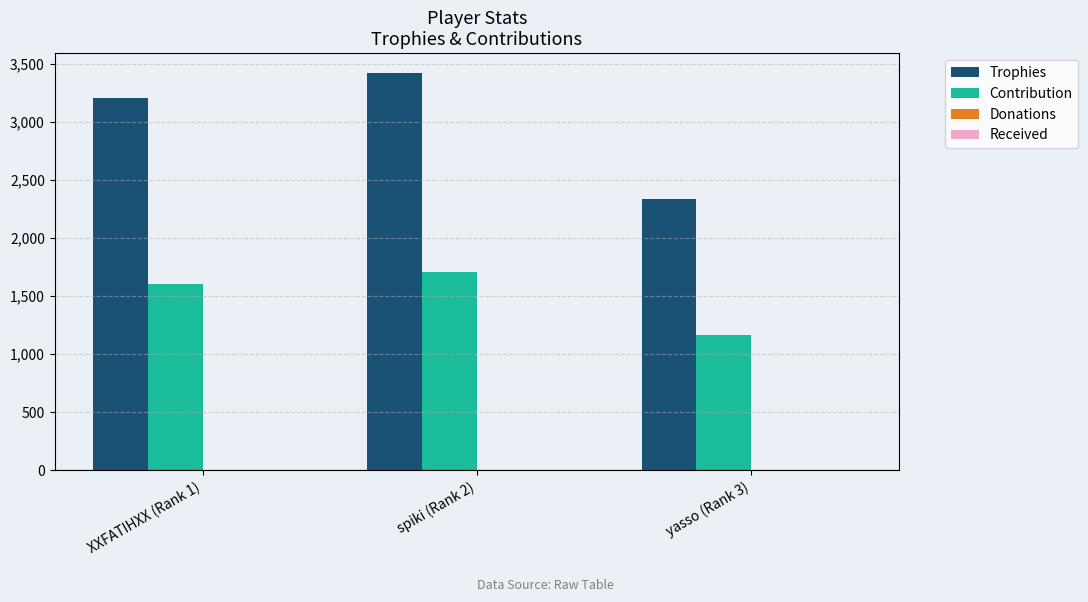

Reading left to right, what are all the values shown in this chart?

Trophies: 3207	3419	2331
Contribution: 1603	1709	1165